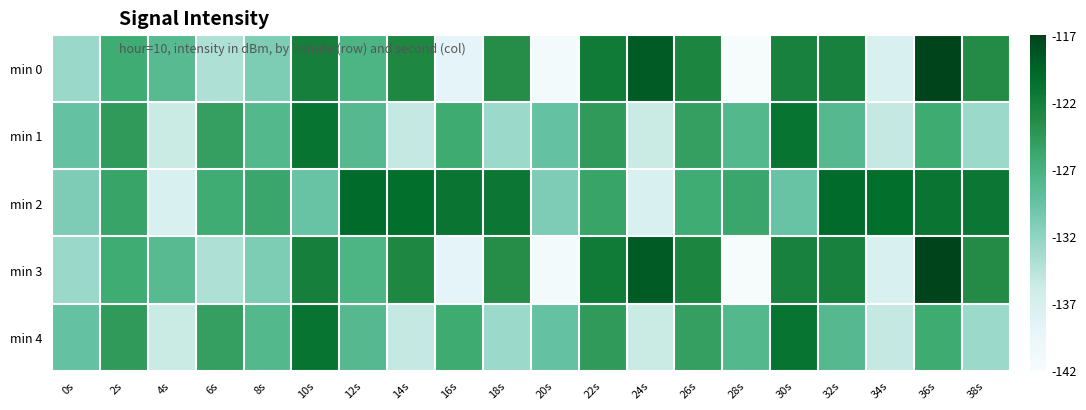

What is the minimum value shown in the chart?

-141.8